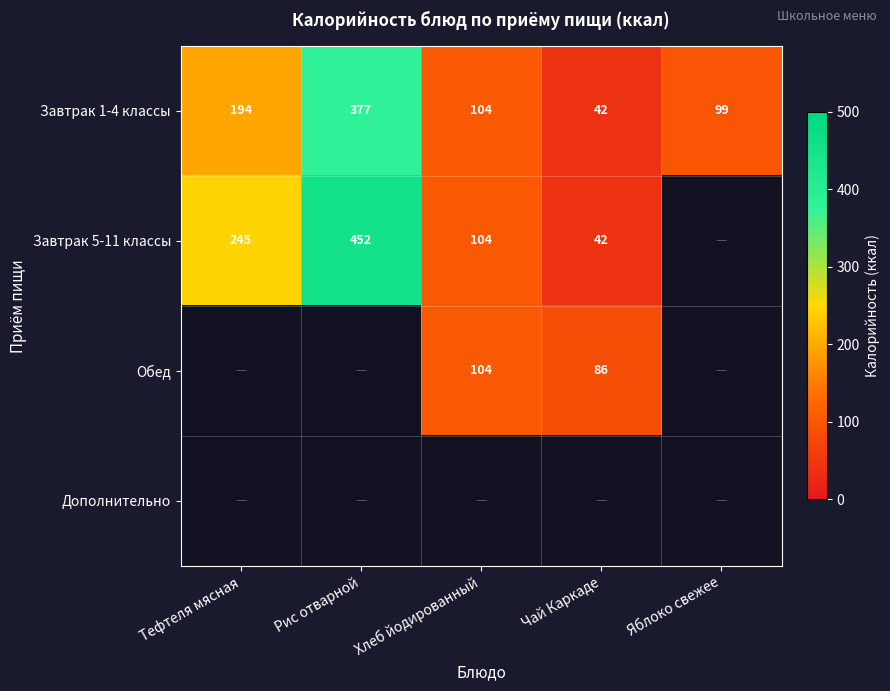

The value of Завтрак 5-11 классы at Рис отварной is 666.2. True or false?

False